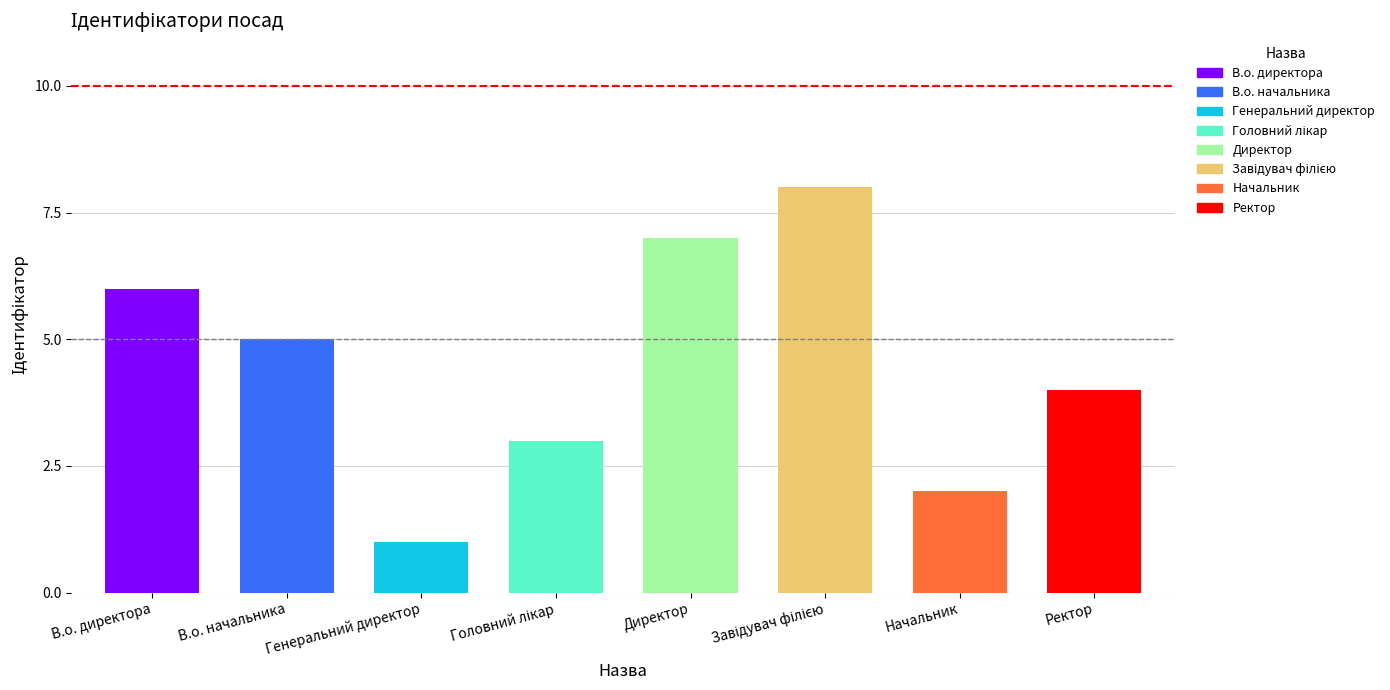

What is the smallest value displayed?

1